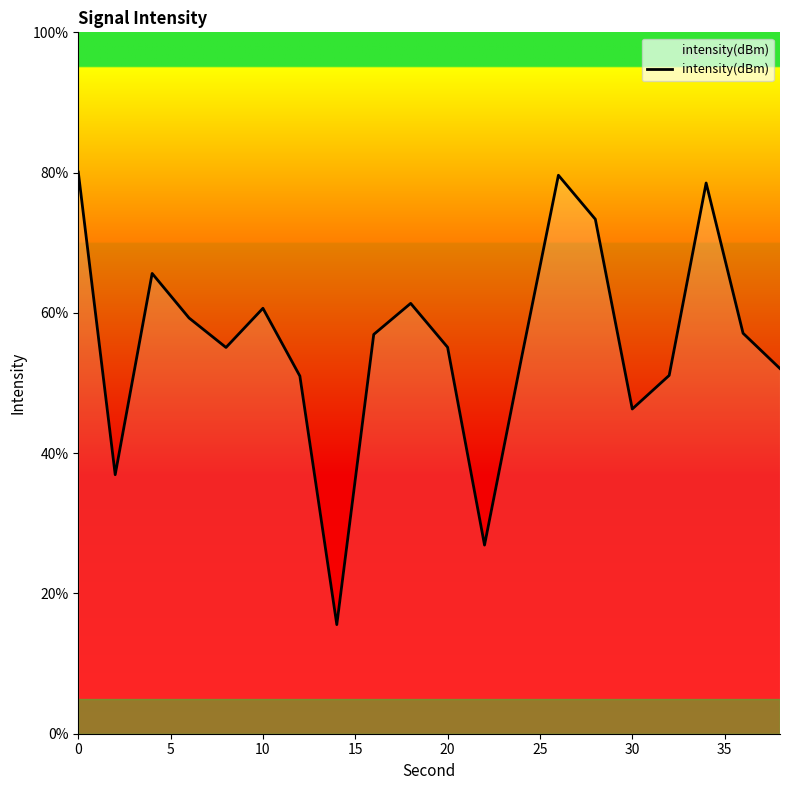

What is the maximum value shown in the chart?

80.1